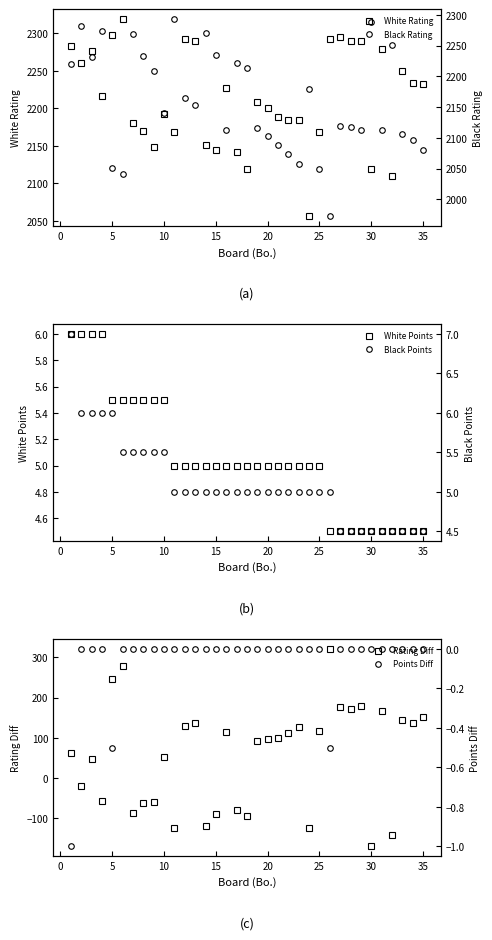

The value of Rating Diff at 5 is 247. True or false?

True